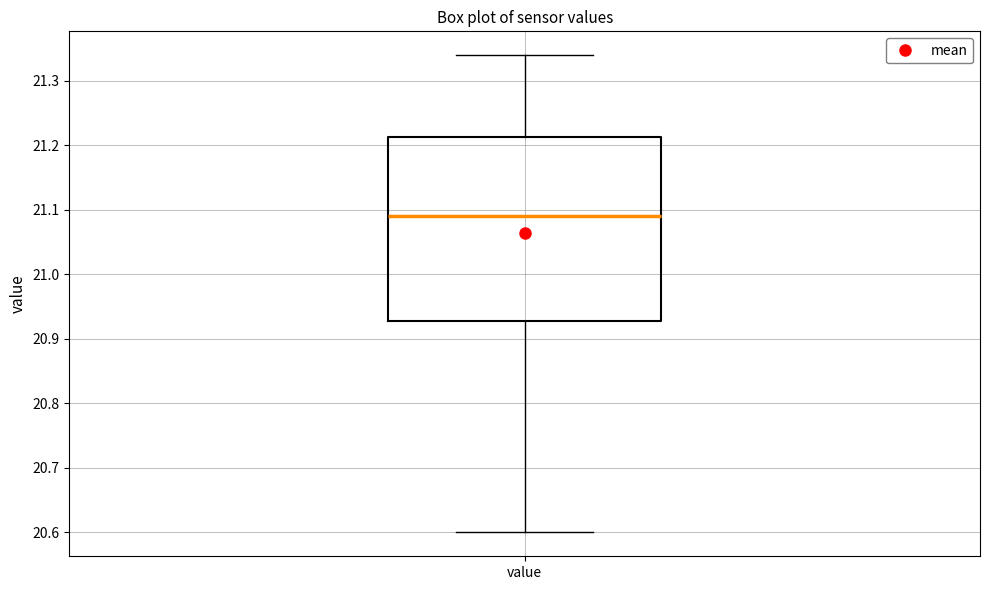

Where does the lower whisker of the box for value end on the y-axis? The values are not printed on the chart, so give them approximately, as read against the axis.

20.60